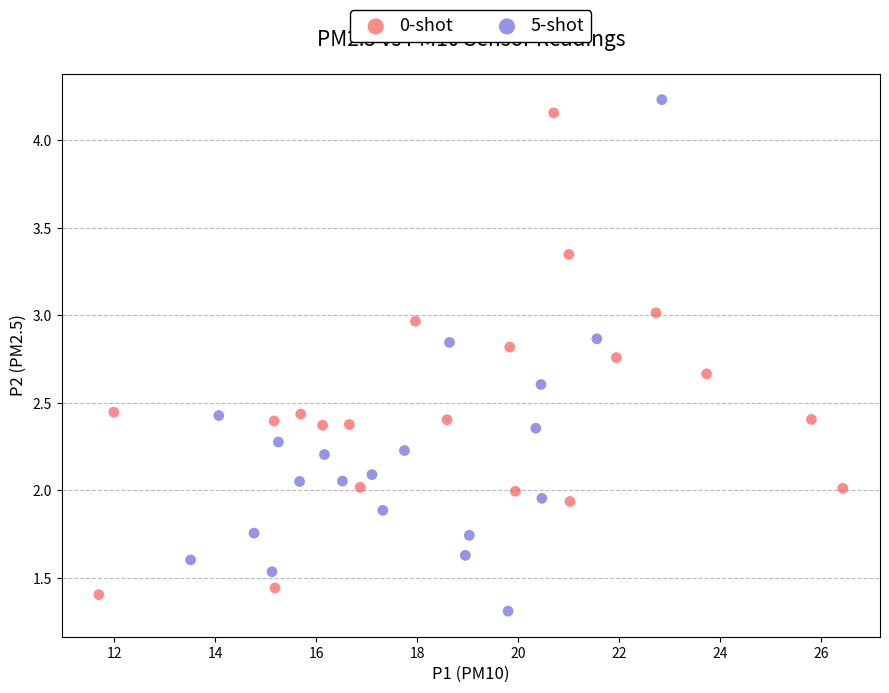

Which series contains the lowest Y value?

5-shot